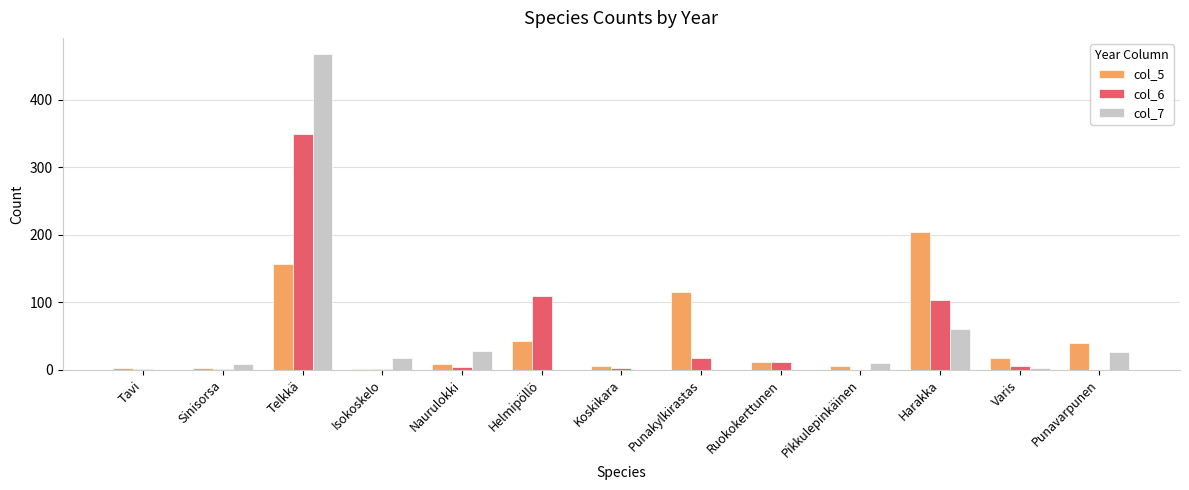

Is it true that col_5 equals 42 at Helmipöllö?

True